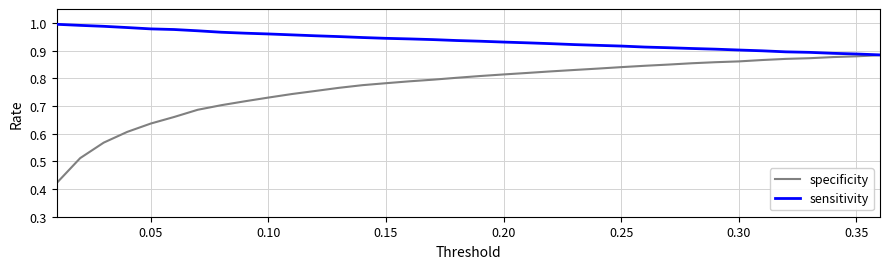

Count the specificity values in the range 0 to 1.

36